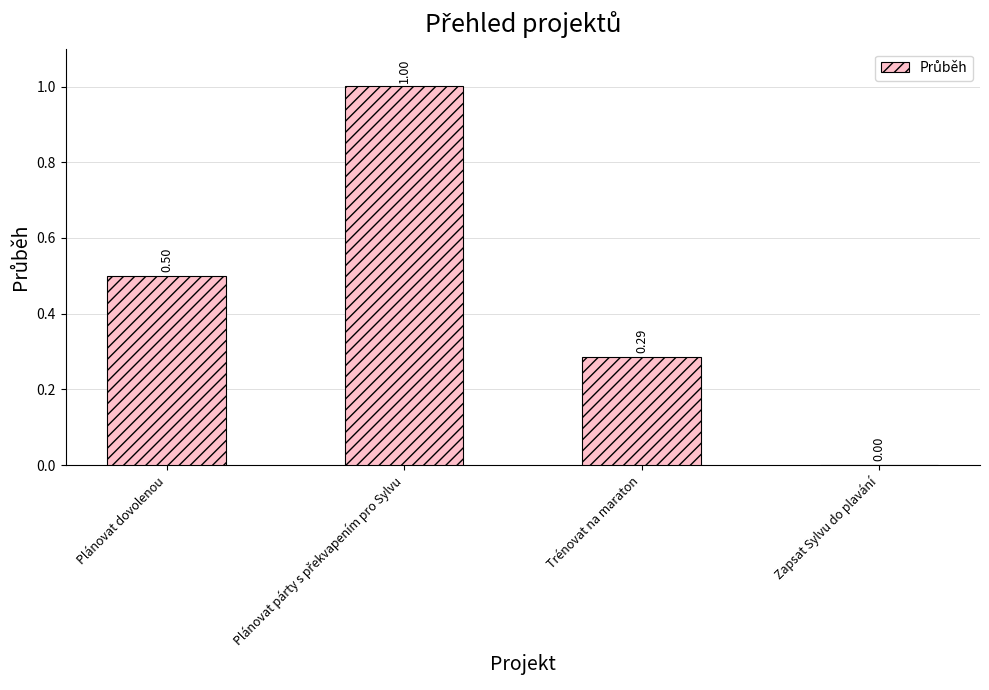

What is the sum of all values?

1.8